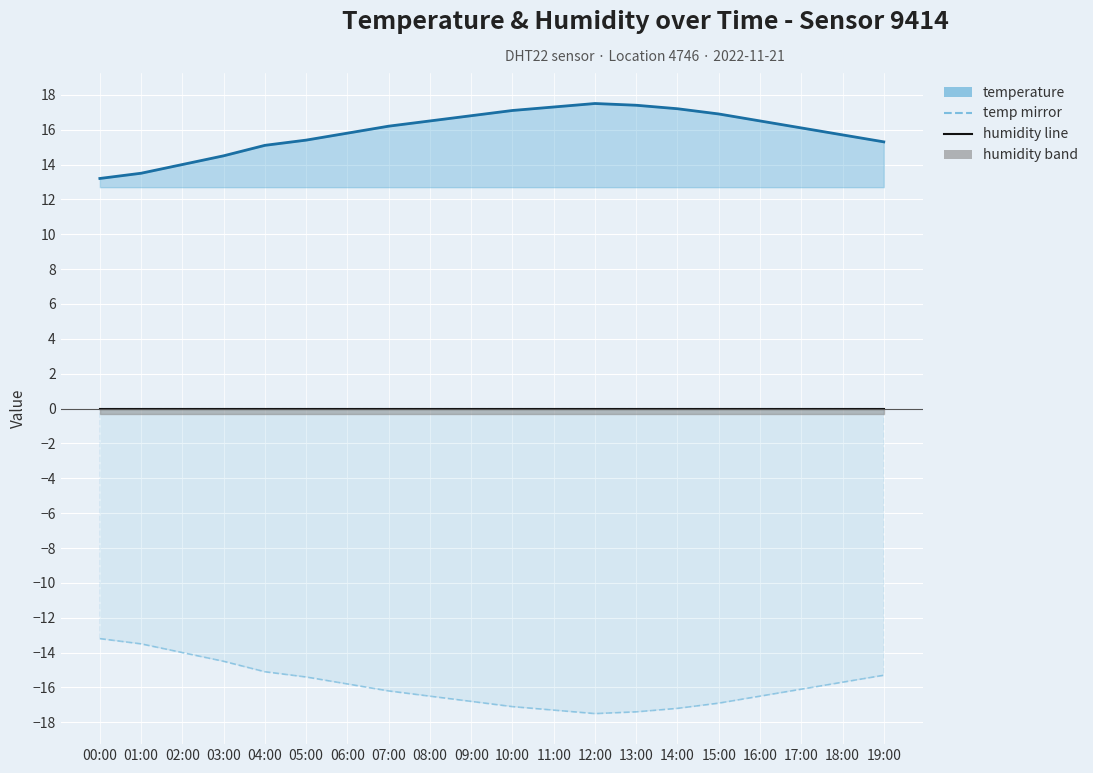

Reading left to right, extract all data points from this chart.

00:00=-13.2	01:00=-13.5	02:00=-14.0	03:00=-14.5	04:00=-15.1	05:00=-15.4	06:00=-15.8	07:00=-16.2	08:00=-16.5	09:00=-16.8	10:00=-17.1	11:00=-17.3	12:00=-17.5	13:00=-17.4	14:00=-17.2	15:00=-16.9	16:00=-16.5	17:00=-16.1	18:00=-15.7	19:00=-15.3